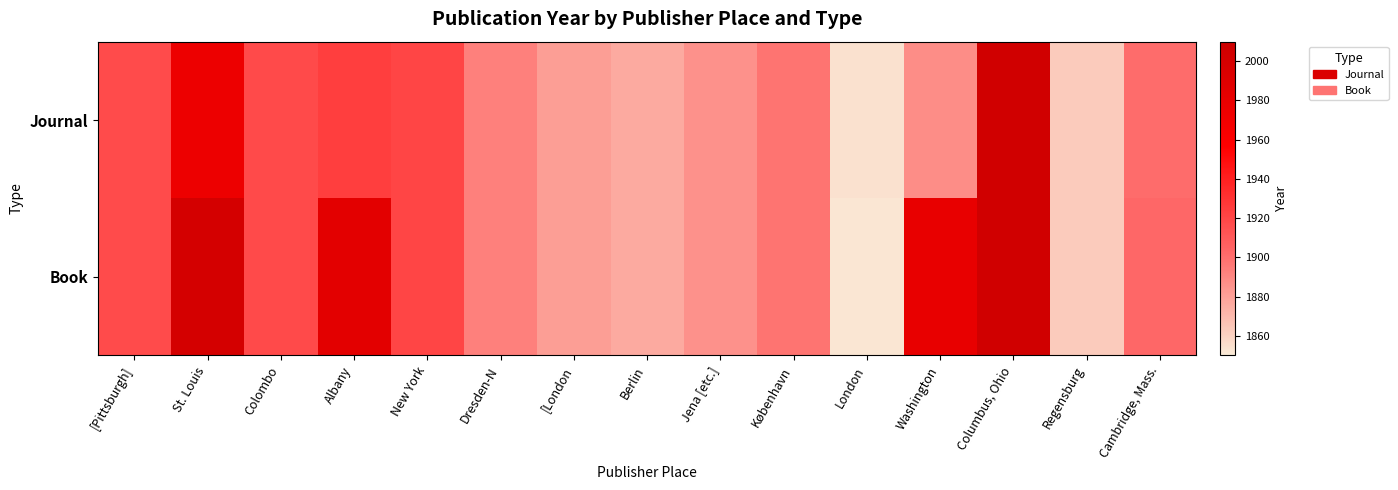

What is the minimum value shown in the chart?

1852